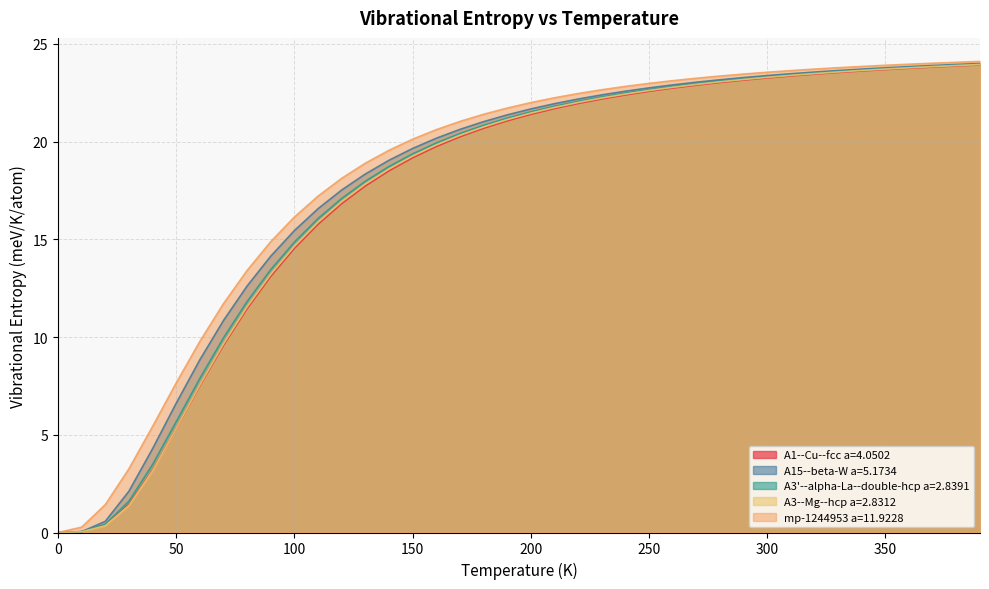

Reading right to left, list all the values displayed in this chart.

A1--Cu--fcc a=4.0502: 23.9	23.9	23.8	23.7	23.7	23.6	23.5	23.4	23.4	23.3	23.1	23.0	22.9	22.7	22.6	22.4	22.2	21.9	21.7	21.4	21.1	20.7	20.2	19.7	19.2	18.5	17.7	16.8	15.8	14.5	13.1	11.4	9.6	7.5	5.3	3.2	1.4	0.4	0.0	0.0
A15--beta-W a=5.1734: 24.0	23.9	23.9	23.8	23.8	23.7	23.6	23.6	23.5	23.4	23.3	23.2	23.0	22.9	22.7	22.6	22.4	22.2	21.9	21.7	21.4	21.0	20.6	20.2	19.6	19.0	18.3	17.5	16.6	15.4	14.1	12.6	10.8	8.8	6.6	4.3	2.1	0.6	0.0	0.0
A3'--alpha-La--double-hcp a=2.8391: 24.0	23.9	23.9	23.8	23.7	23.7	23.6	23.5	23.4	23.3	23.2	23.1	23.0	22.8	22.7	22.5	22.3	22.1	21.8	21.5	21.2	20.8	20.4	19.9	19.4	18.7	18.0	17.1	16.1	14.9	13.4	11.8	10.0	7.9	5.7	3.5	1.6	0.4	0.0	0.0
A3--Mg--hcp a=2.8312: 23.9	23.9	23.8	23.8	23.7	23.6	23.6	23.5	23.4	23.3	23.2	23.1	22.9	22.8	22.6	22.4	22.2	22.0	21.7	21.5	21.1	20.7	20.3	19.8	19.3	18.6	17.8	16.9	15.9	14.6	13.2	11.5	9.6	7.5	5.3	3.2	1.4	0.3	0.0	0.0
mp-1244953 a=11.9228: 24.1	24.1	24.0	24.0	23.9	23.8	23.8	23.7	23.6	23.5	23.5	23.3	23.2	23.1	23.0	22.8	22.6	22.5	22.2	22.0	21.7	21.4	21.0	20.6	20.1	19.6	18.9	18.1	17.2	16.1	14.9	13.4	11.7	9.8	7.7	5.4	3.3	1.4	0.3	0.0